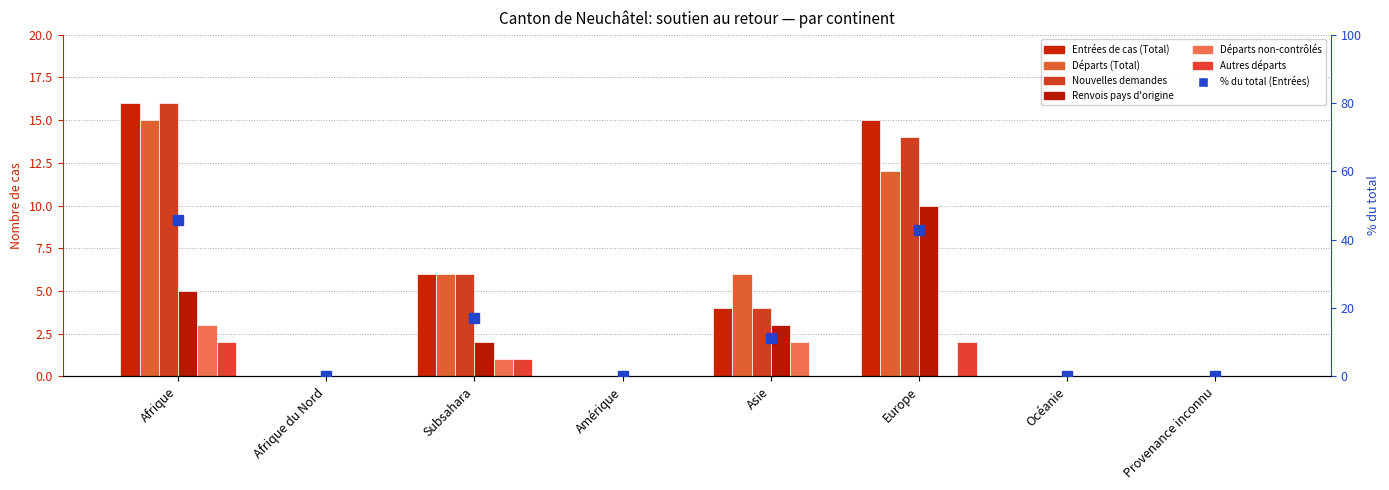

What is the value of the Départs non-contrôlés bar at the 1st from the left?

3